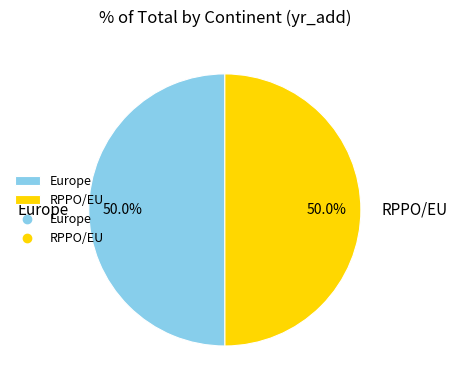

What is the ratio of the value at Europe to the value at RPPO/EU?

1.0